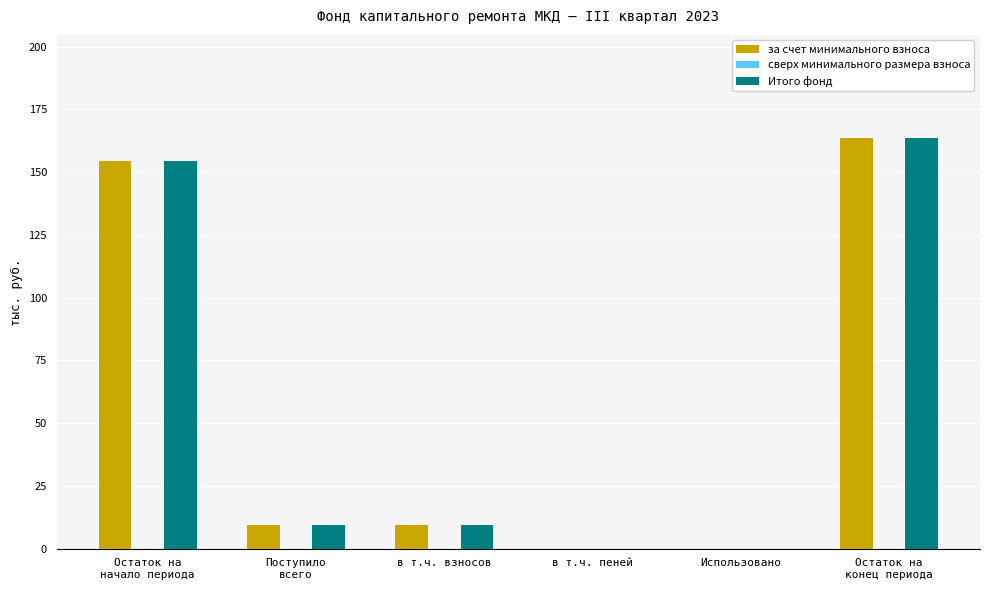

What is the maximum value for Итого фонд?

163.7